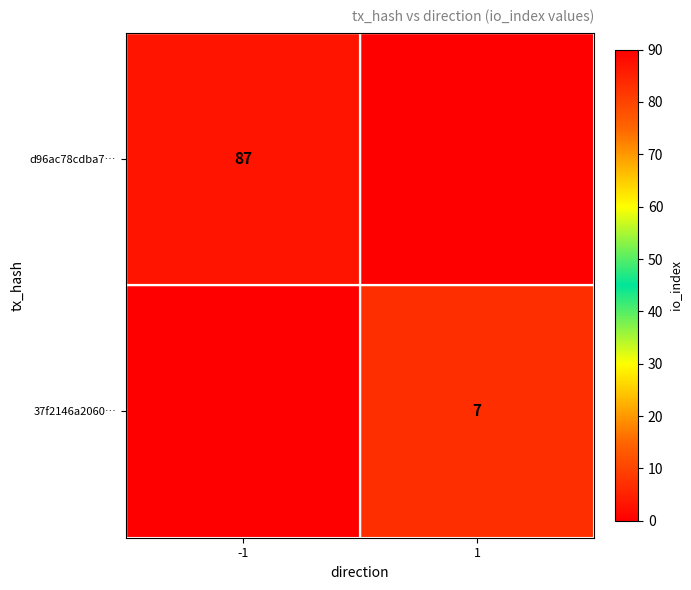

Is it true that 37f2146a2060… equals 7 at 1?

True